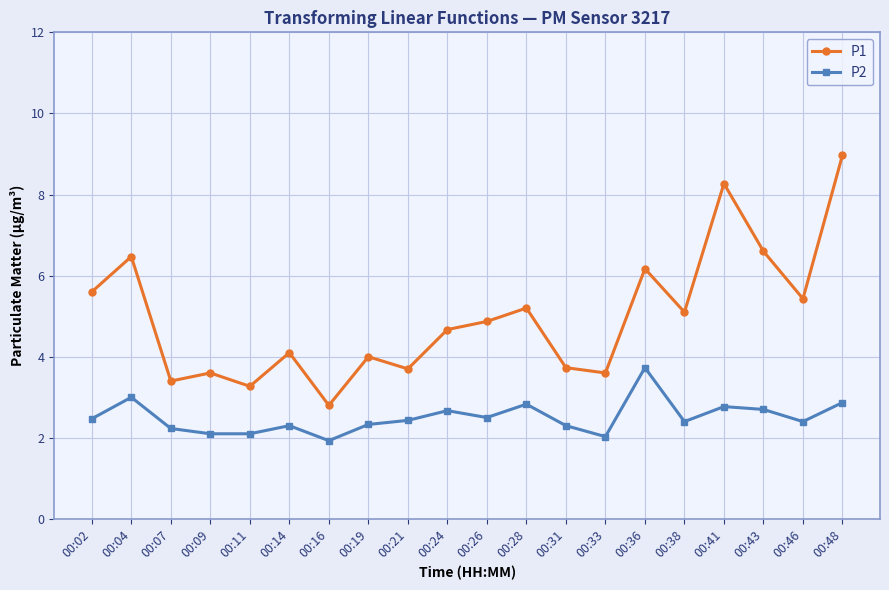

What is the greatest value displayed?

9.0